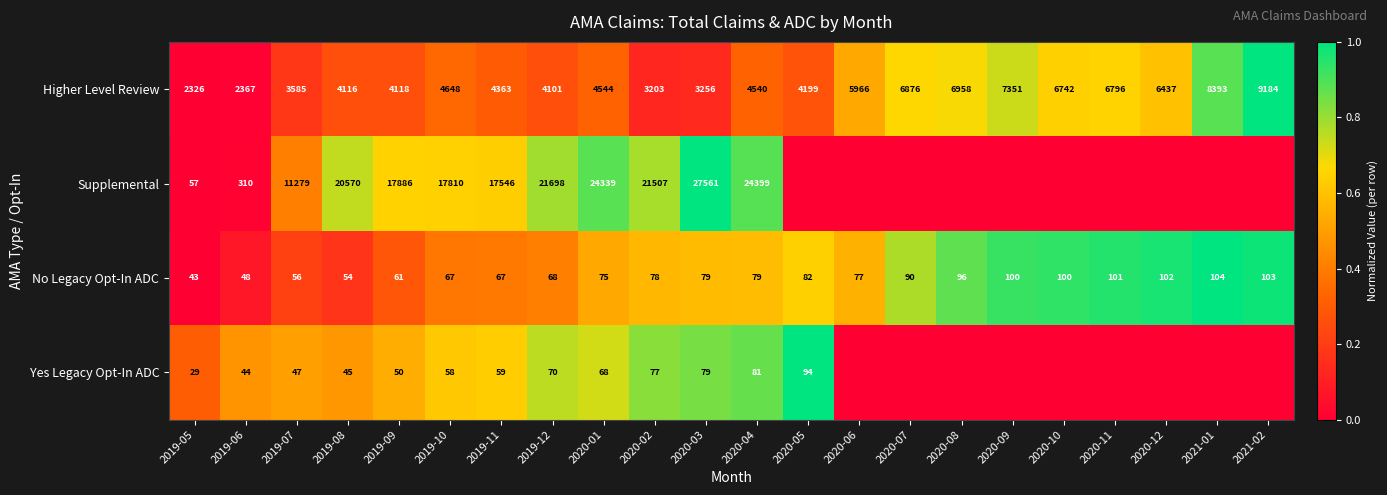

What is the total value across all series at 2019-06?

2769